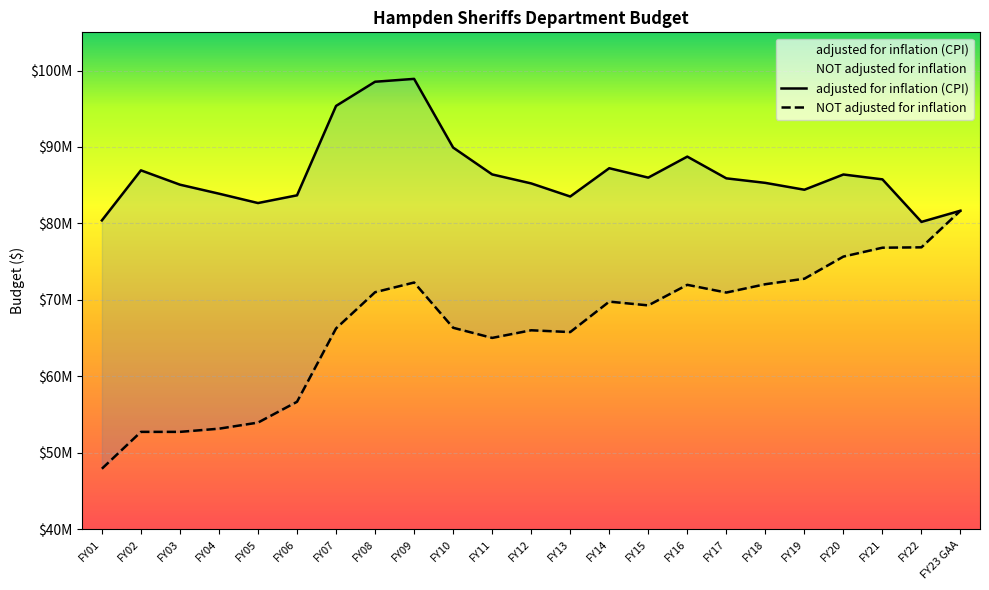

What value does the adjusted for inflation (CPI) series have at FY13?

83521027